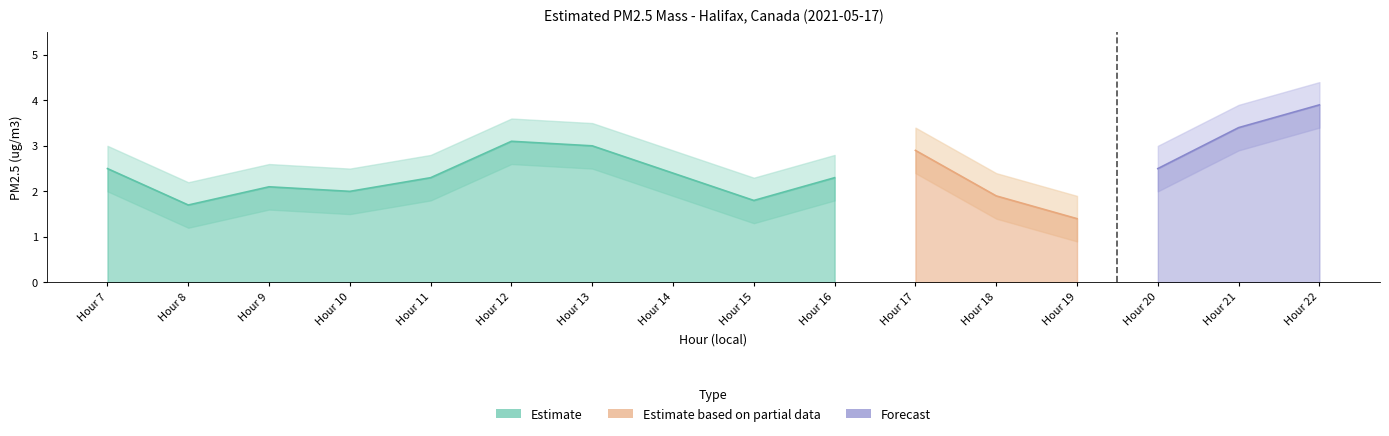

True or false: Estimated PM2.5 mass and PM2.5 lower intersect in this chart.

False